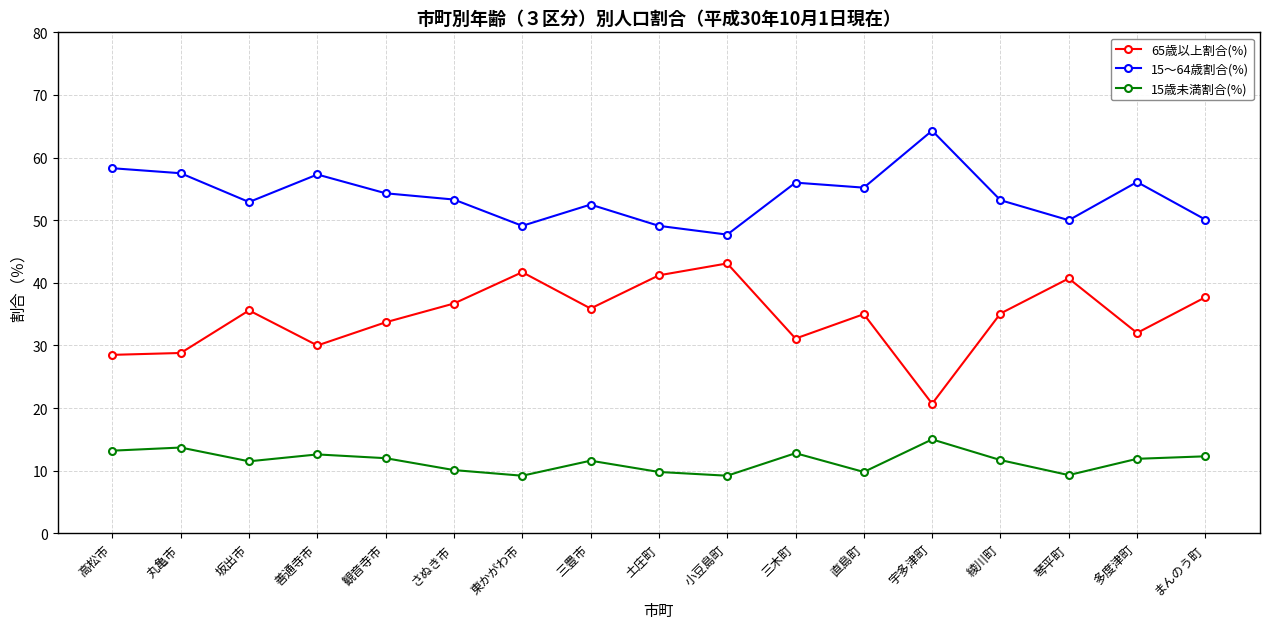

What is the label of the 1st point from the left?

高松市